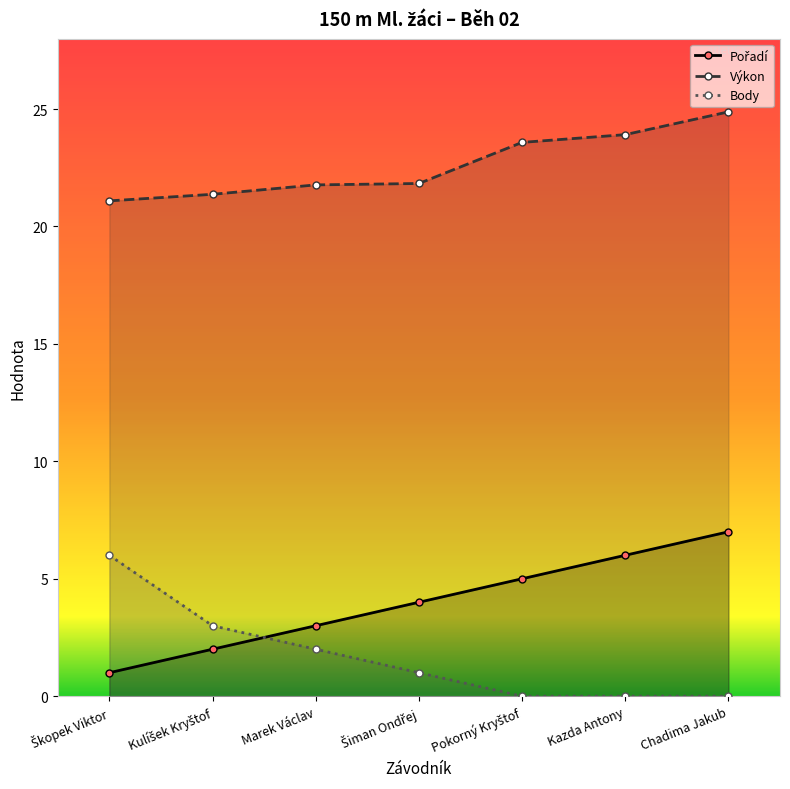

Reading left to right, extract all data points from this chart.

Pořadí: 1.0	2.0	3.0	4.0	5.0	6.0	7.0
Výkon: 21.1	21.4	21.8	21.8	23.6	23.9	24.9
Body: 6.0	3.0	2.0	1.0	0.0	0.0	0.0